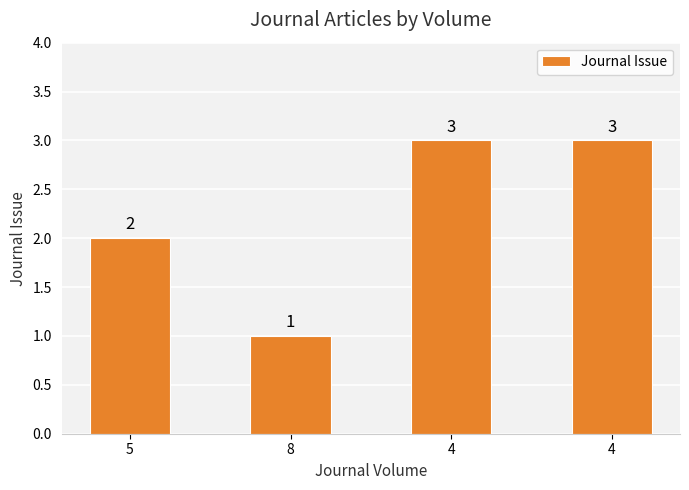

What is the approximate value at 4?

3